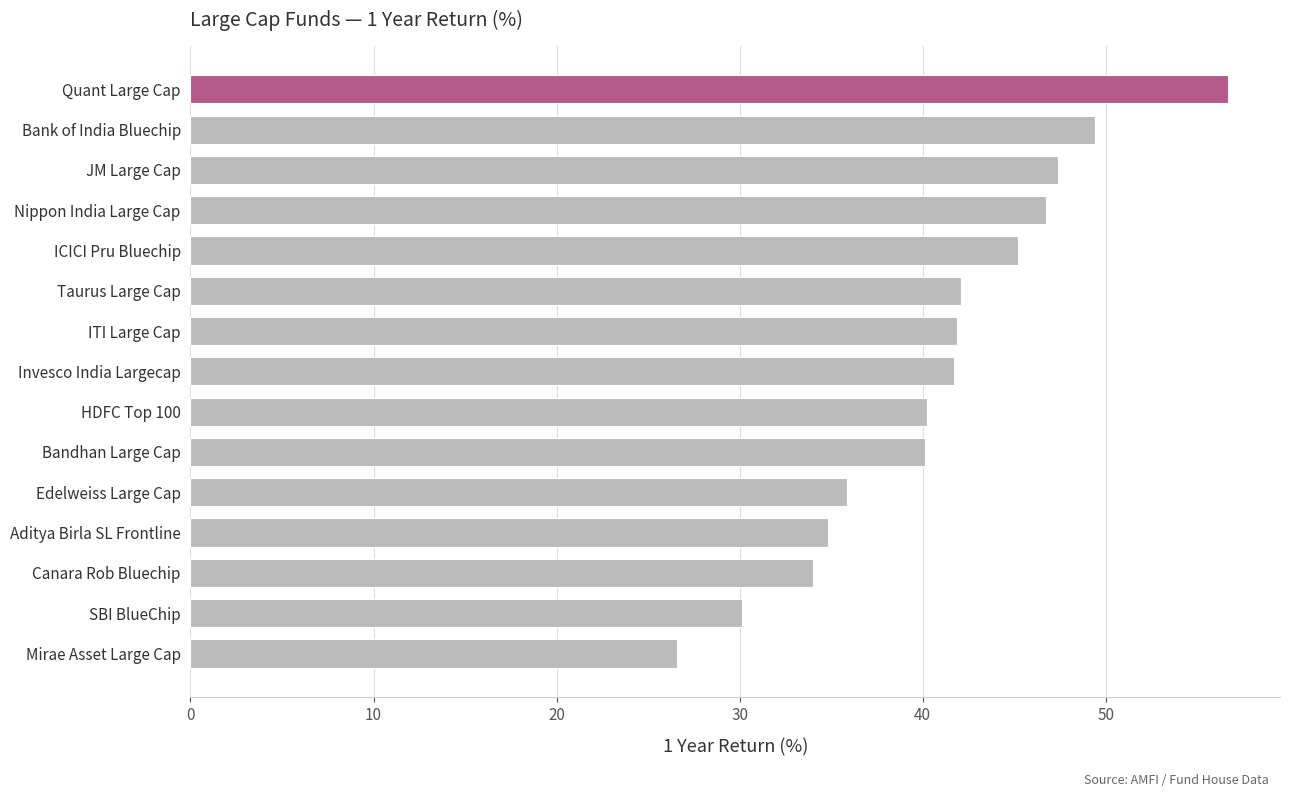

Read the value at Quant Large Cap.

56.7